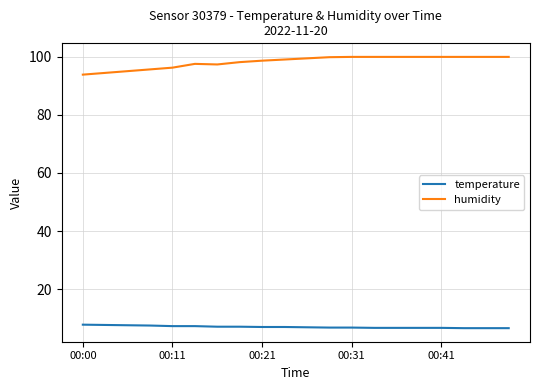

Rank the series by their maximum value, from lowest to highest.

temperature, humidity